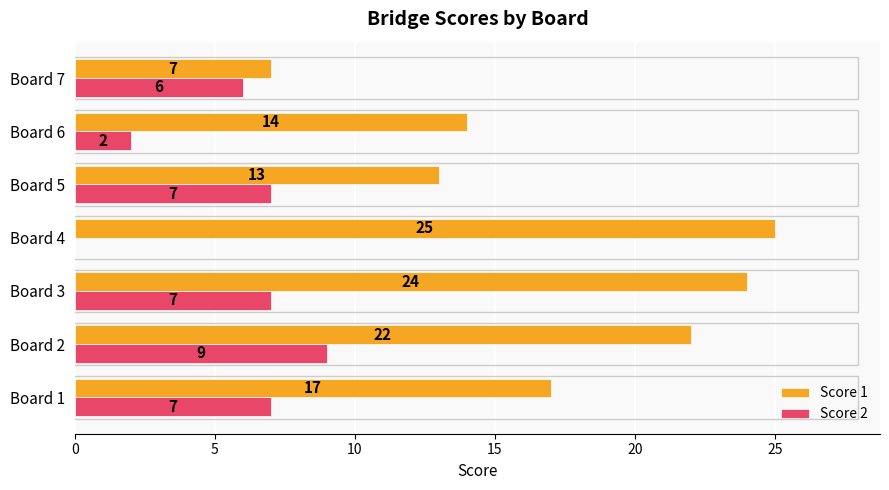

Which series has the largest total across all categories?

Score 1